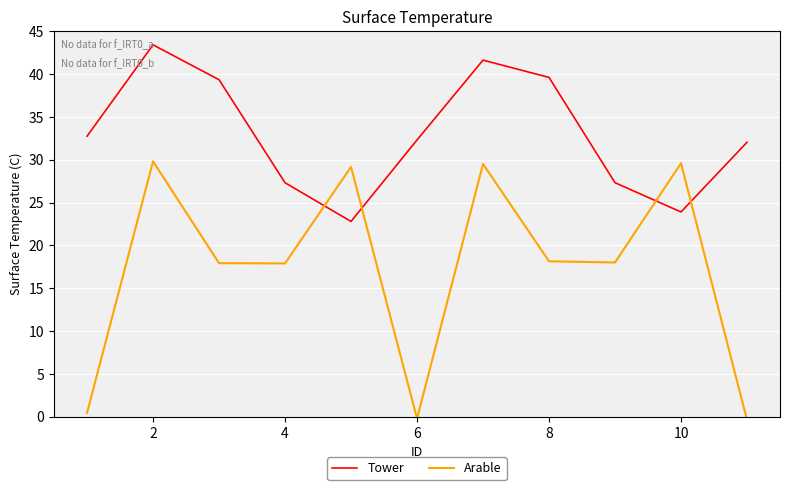

List the series in order of their overall mean, highest first.

Tower, Arable